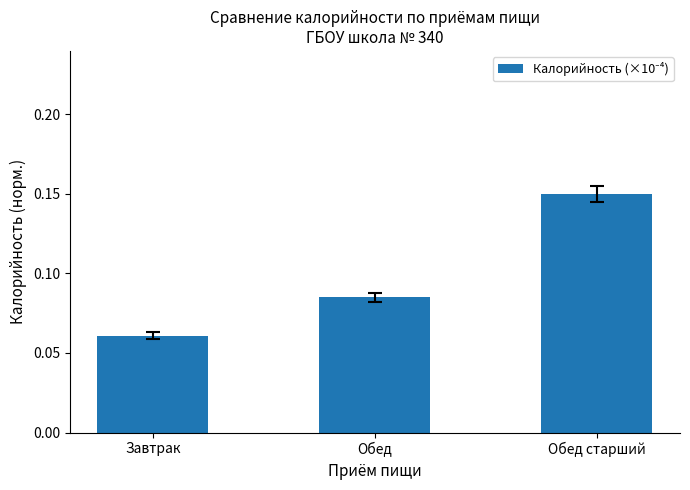

List the labels in order of value, smallest first.

Завтрак, Обед, Обед старший